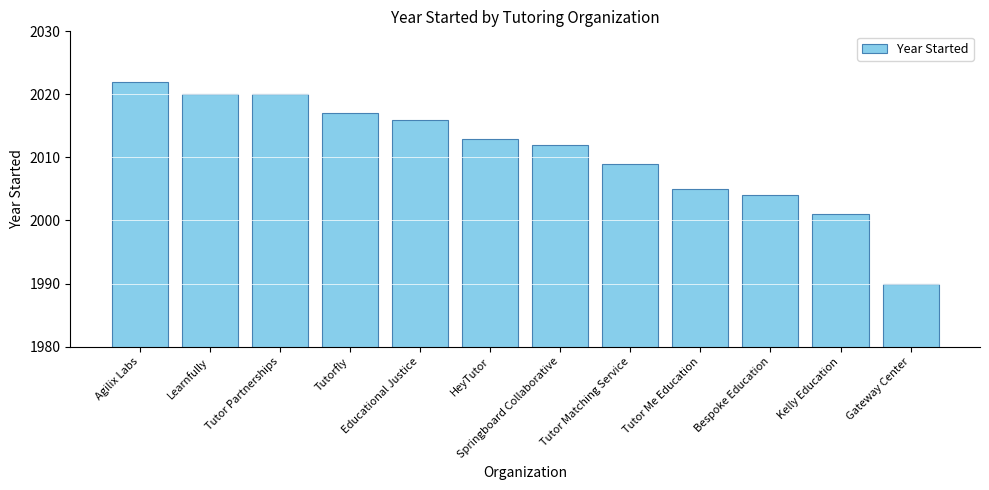

What is the sum of all values?

24129